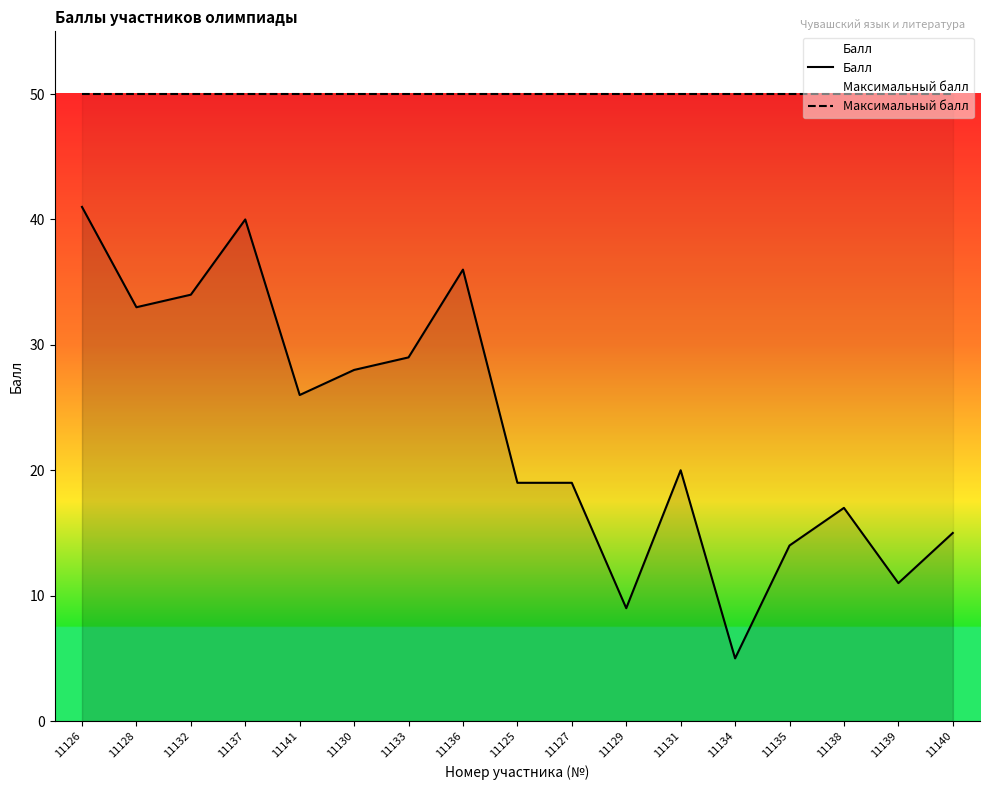

At 11134, list the series in order from smallest to largest.

Балл, Максимальный балл